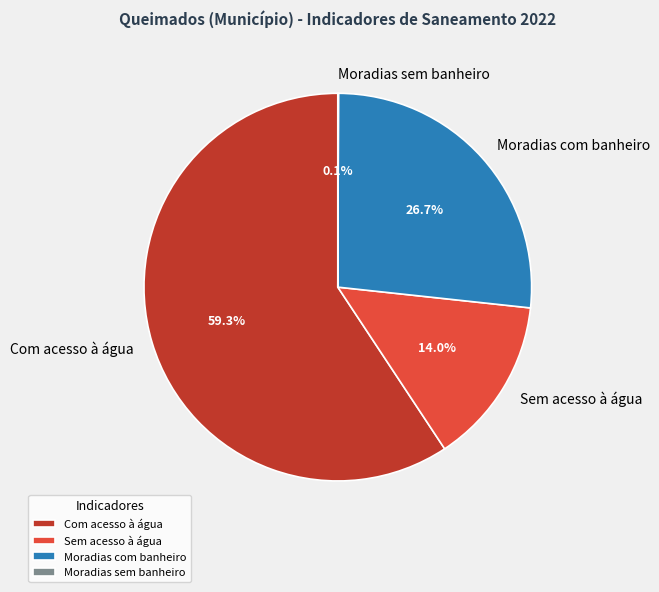

Which has a higher value, Com acesso à água or Moradias com banheiro?

Com acesso à água